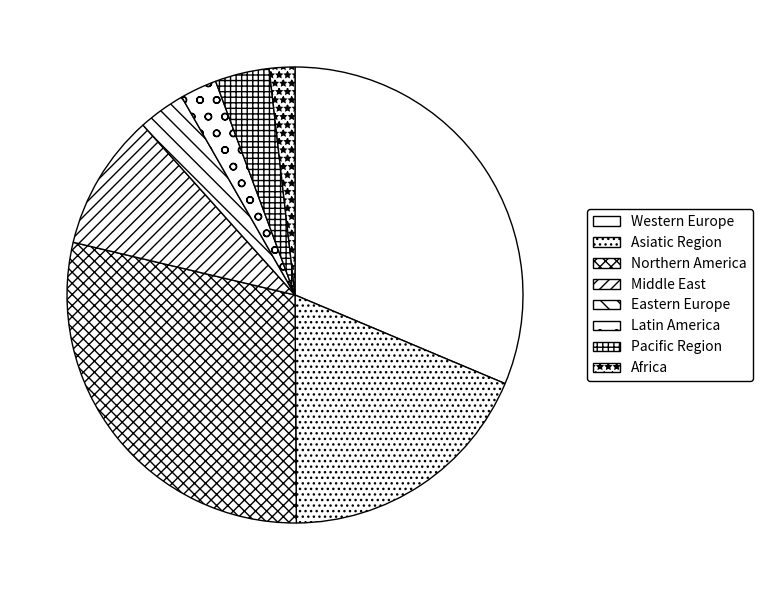

What is the smallest slice in the pie chart?

Africa